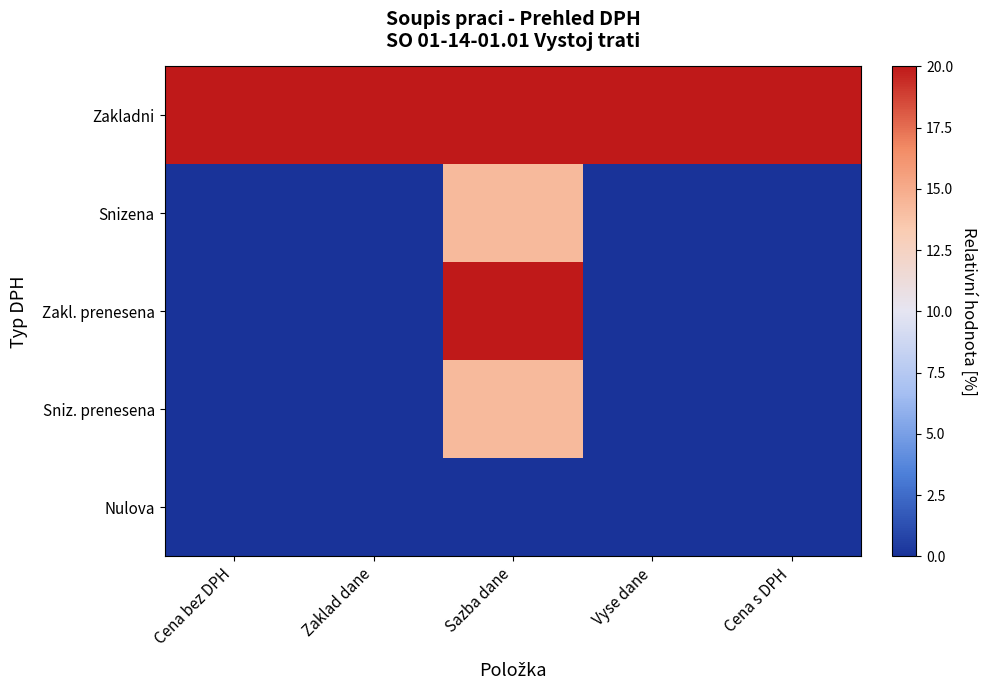

Reading left to right, transcribe all the data shown in this chart.

Zakladni: Cena bez DPH=20.0	Zaklad dane=20.0	Sazba dane=20.0	Vyse dane=20.0	Cena s DPH=20.0
Snizena: Cena bez DPH=0.0	Zaklad dane=0.0	Sazba dane=14.3	Vyse dane=0.0	Cena s DPH=0.0
Zakl. prenesena: Cena bez DPH=0.0	Zaklad dane=0.0	Sazba dane=20.0	Vyse dane=0.0	Cena s DPH=0.0
Sniz. prenesena: Cena bez DPH=0.0	Zaklad dane=0.0	Sazba dane=14.3	Vyse dane=0.0	Cena s DPH=0.0
Nulova: Cena bez DPH=0.0	Zaklad dane=0.0	Sazba dane=0.0	Vyse dane=0.0	Cena s DPH=0.0